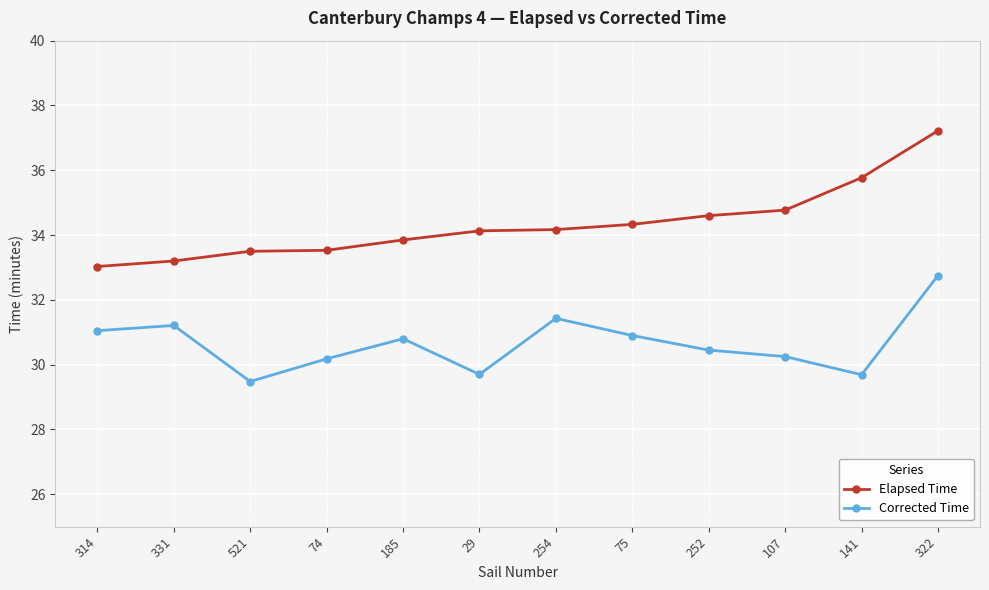

Is the value of Elapsed Time at 107 greater than the value of Corrected Time at 254?

Yes